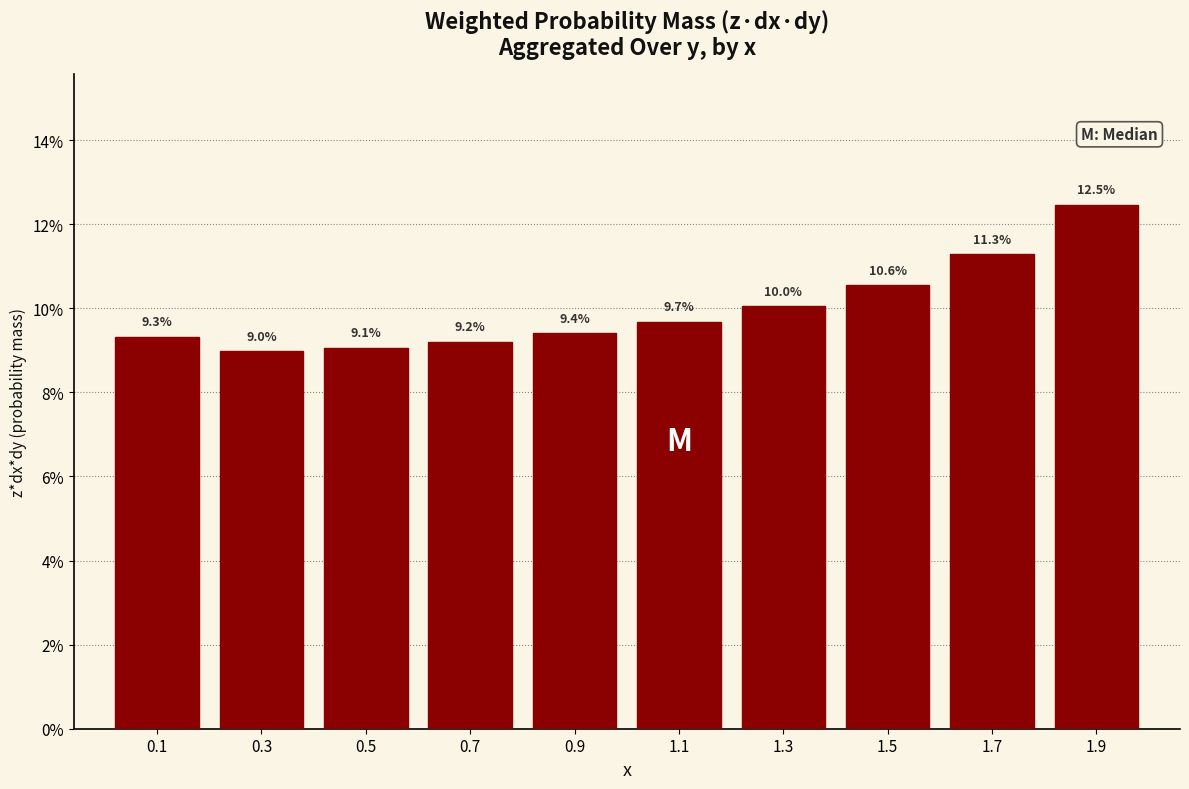

Reading right to left, what are all the values shown in this chart?

1.9=12.5	1.7=11.3	1.5=10.6	1.3=10.0	1.1=9.7	0.9=9.4	0.7=9.2	0.5=9.1	0.3=9.0	0.1=9.3